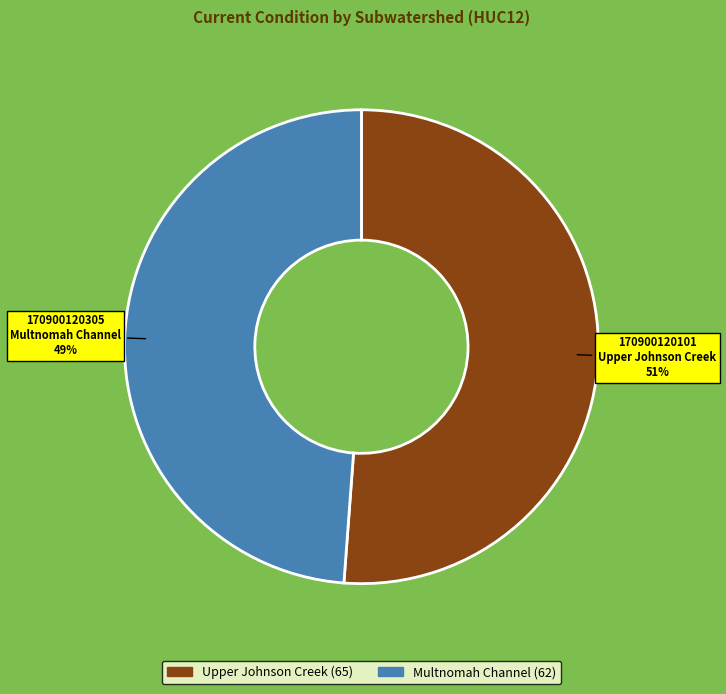

Is there a majority slice in this chart?

Yes